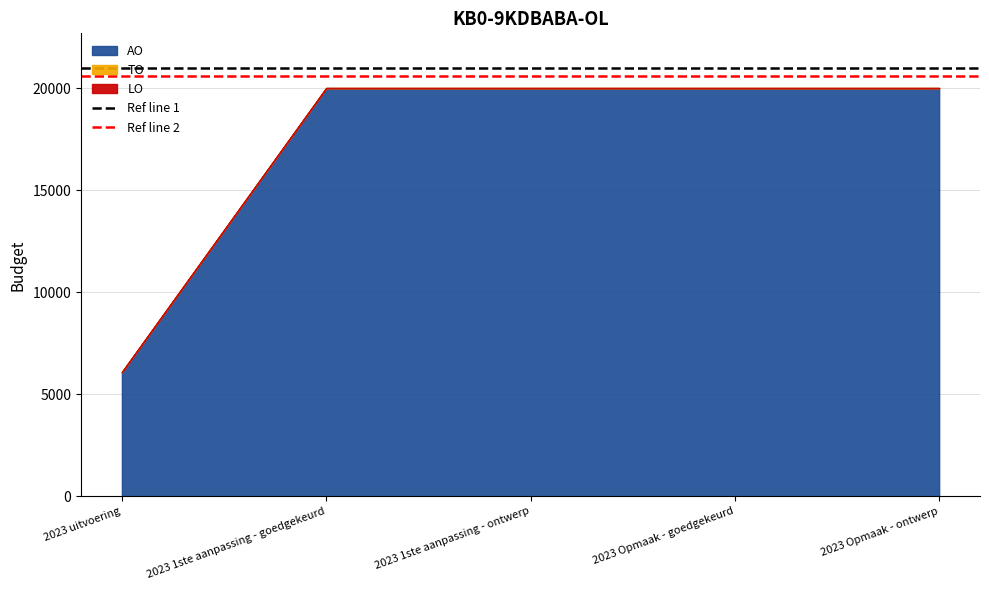

What is the spread (max minus min) of values at 2023 uitvoering?

400